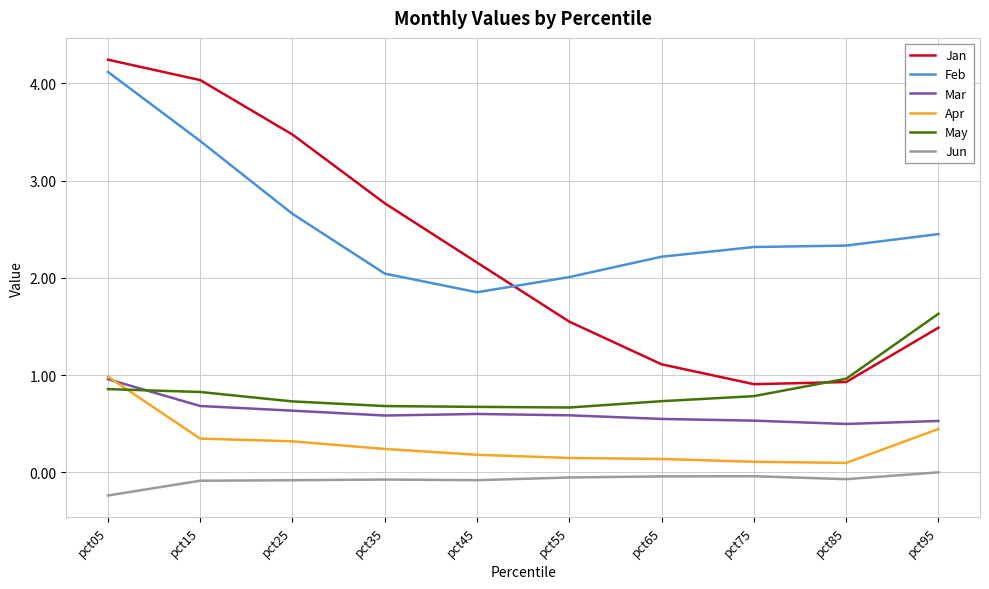

At which category does the chart reach its minimum across all series?

pct05